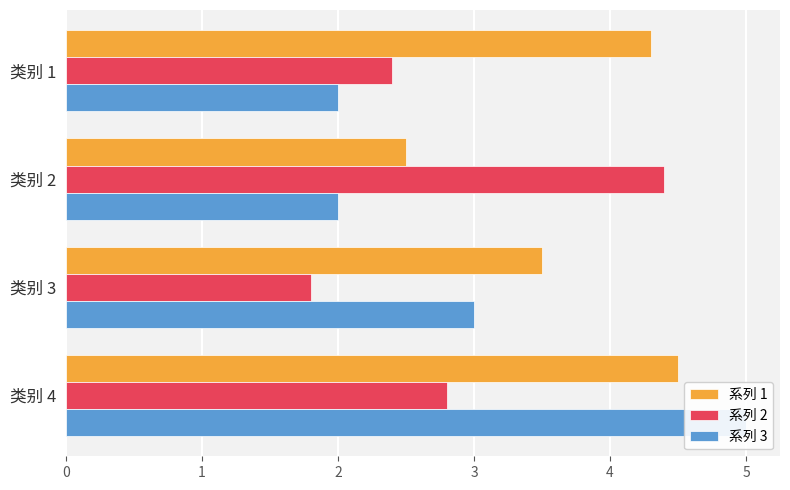

Which series has the largest range (max minus min)?

系列 3